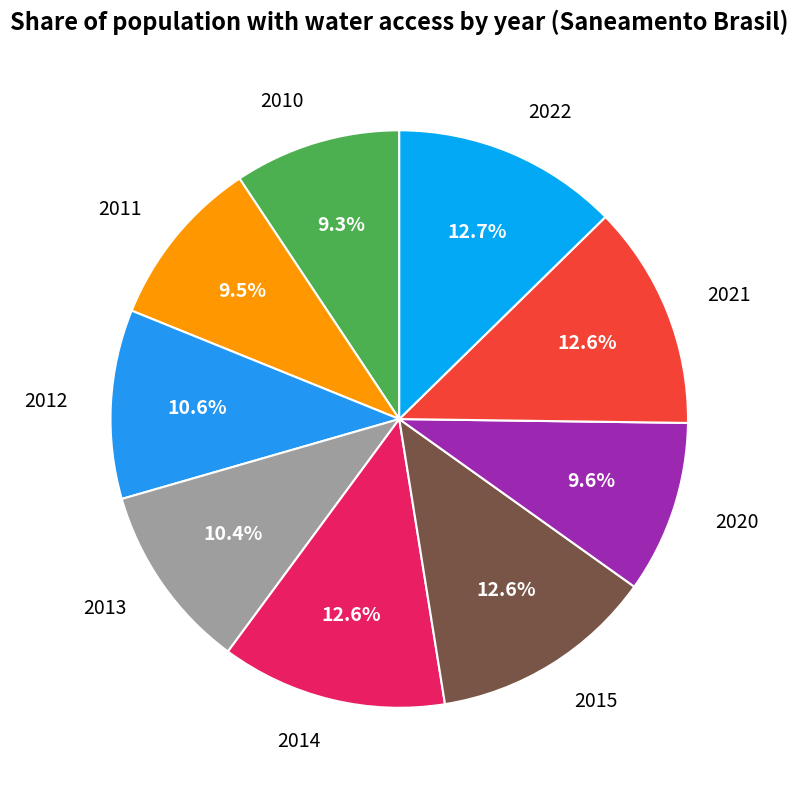

To the nearest percent, what percentage of the pie is 2012?

11%